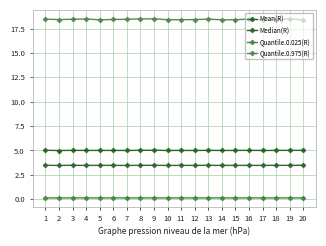

Rank the series at 11 from lowest to highest value.

Quantile.0.025(R), Median(R), Mean(R), Quantile.0.975(R)